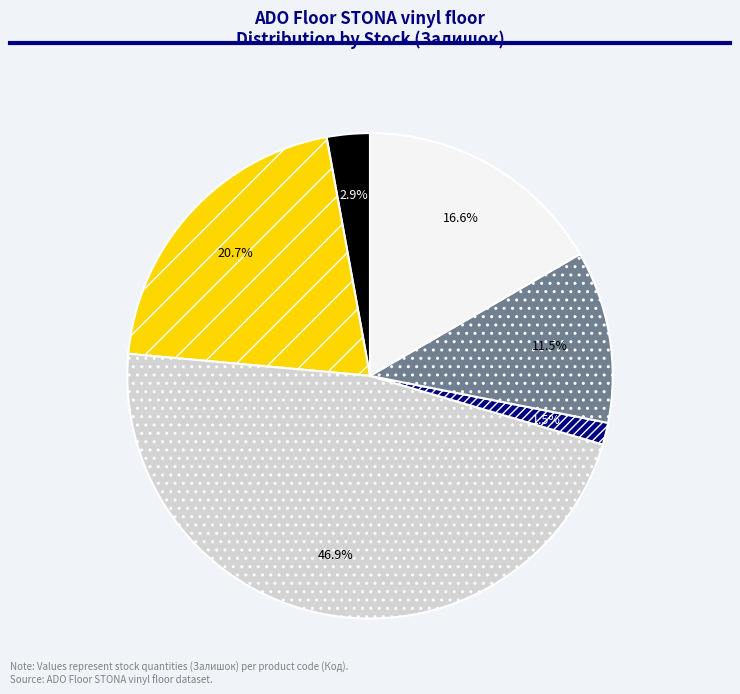

To the nearest percent, what is the difference between the largest and smallest slice percentages?

45%